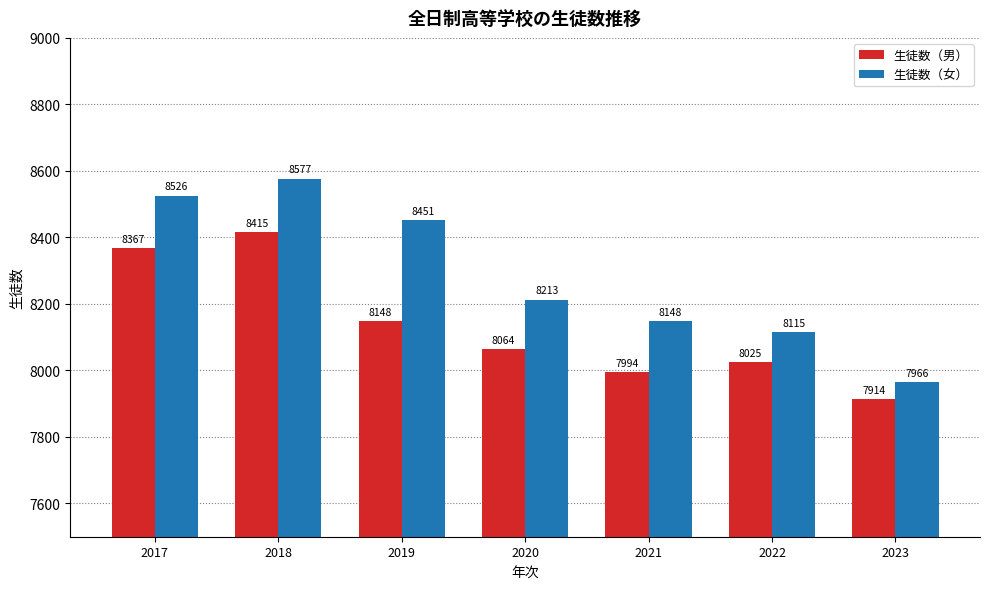

What is the difference between the highest and lowest values at 2020?

149